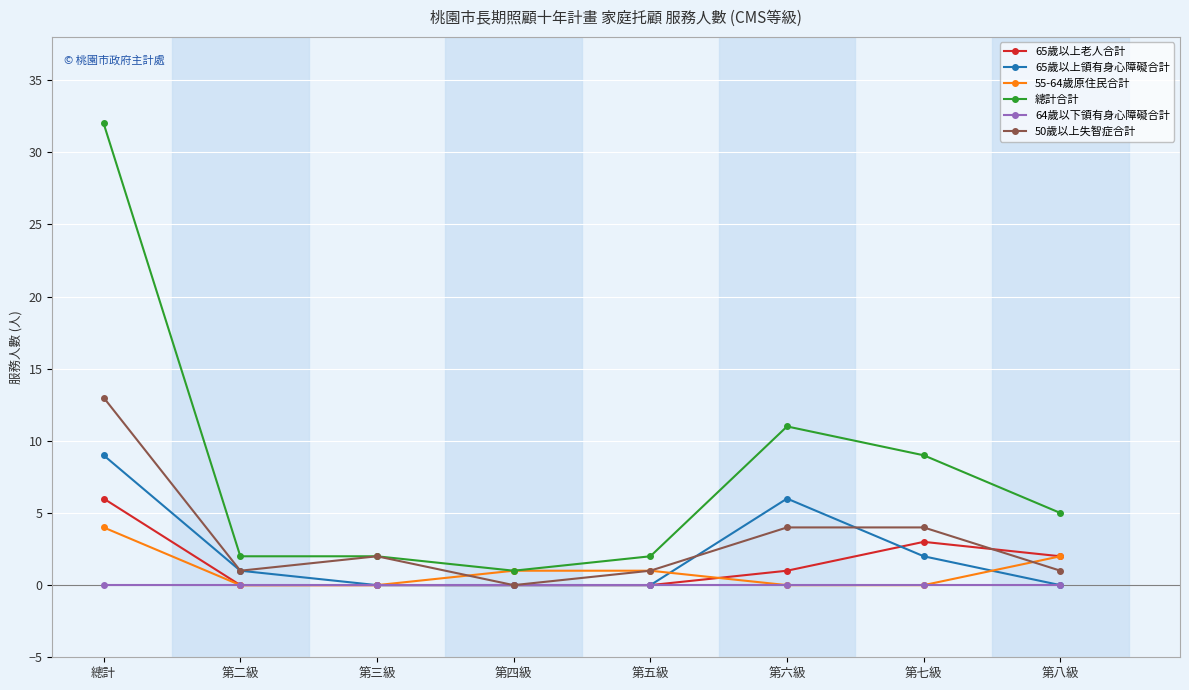

True or false: 65歲以上領有身心障礙合計 and 總計合計 cross at least once.

False